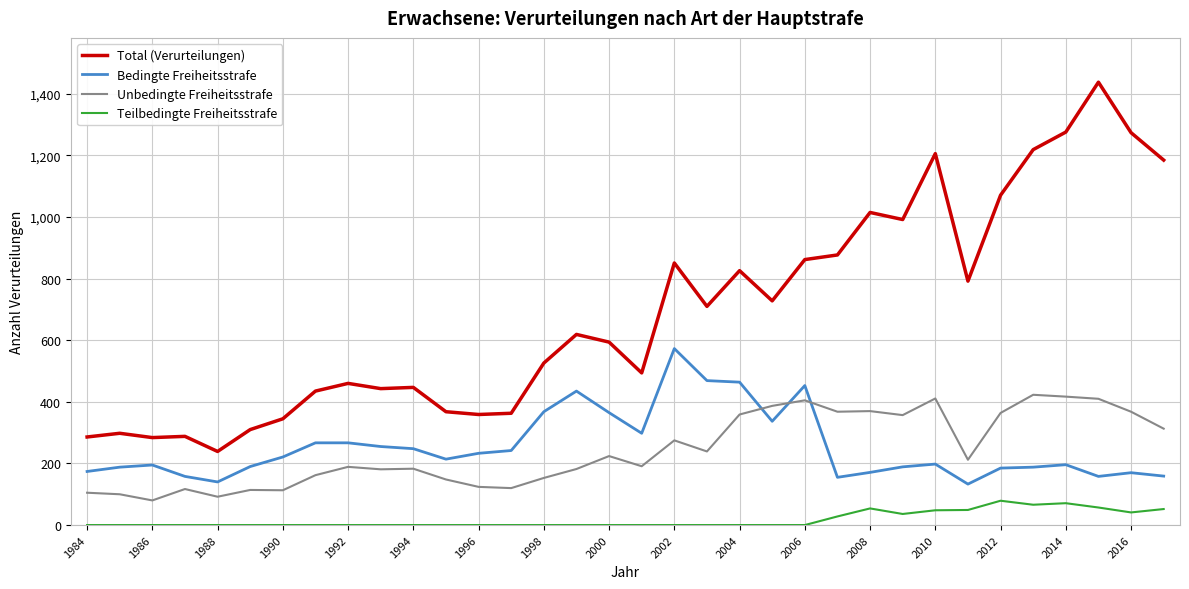

True or false: Unbedingte Freiheitsstrafe and Total (Verurteilungen) intersect in this chart.

False